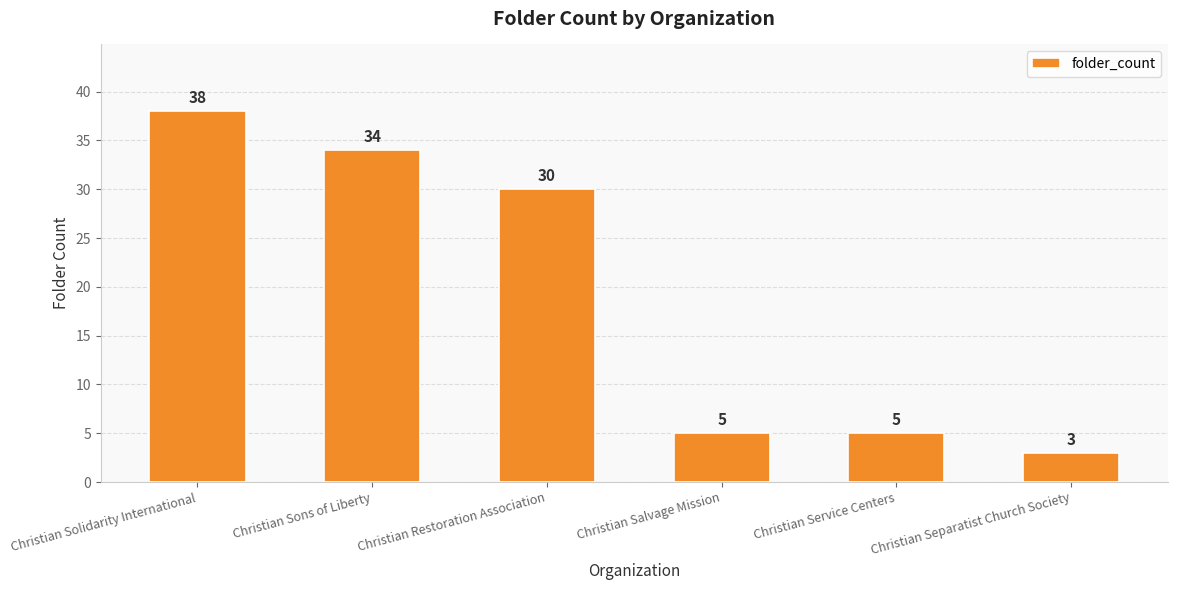

What is the label of the 6th bar from the left?

Christian Separatist Church Society